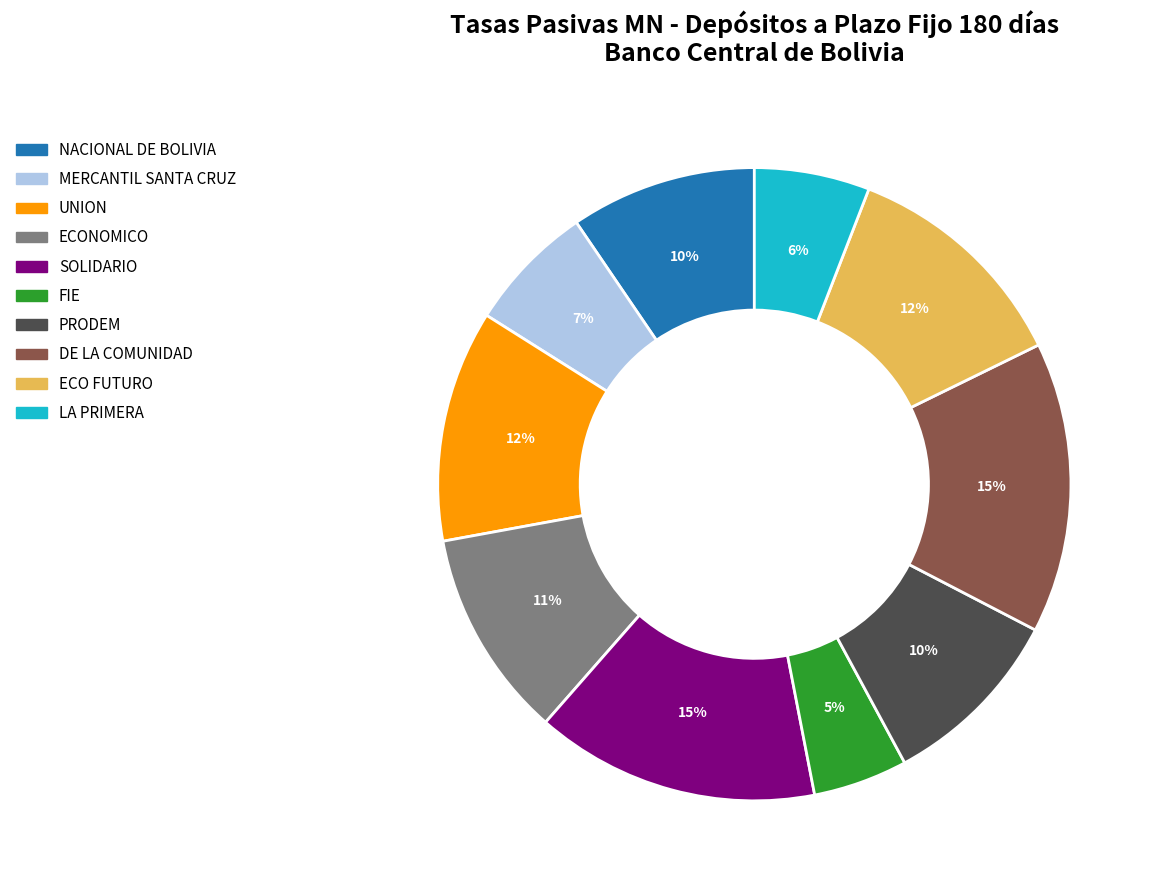

To the nearest percent, what portion does DE LA COMUNIDAD represent?

15%